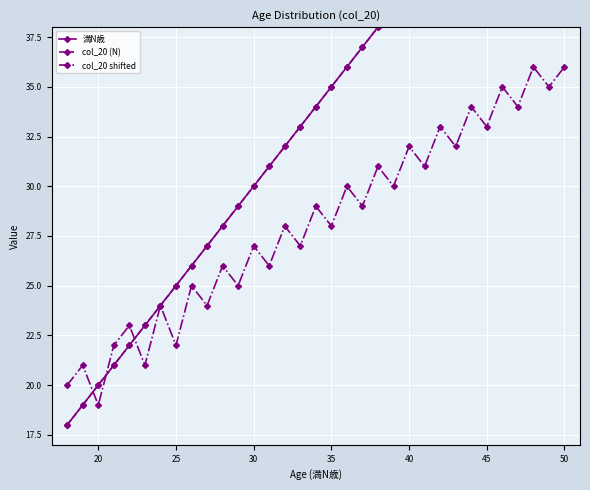

True or false: col_20 (N) and 満N歳 cross at least once.

False